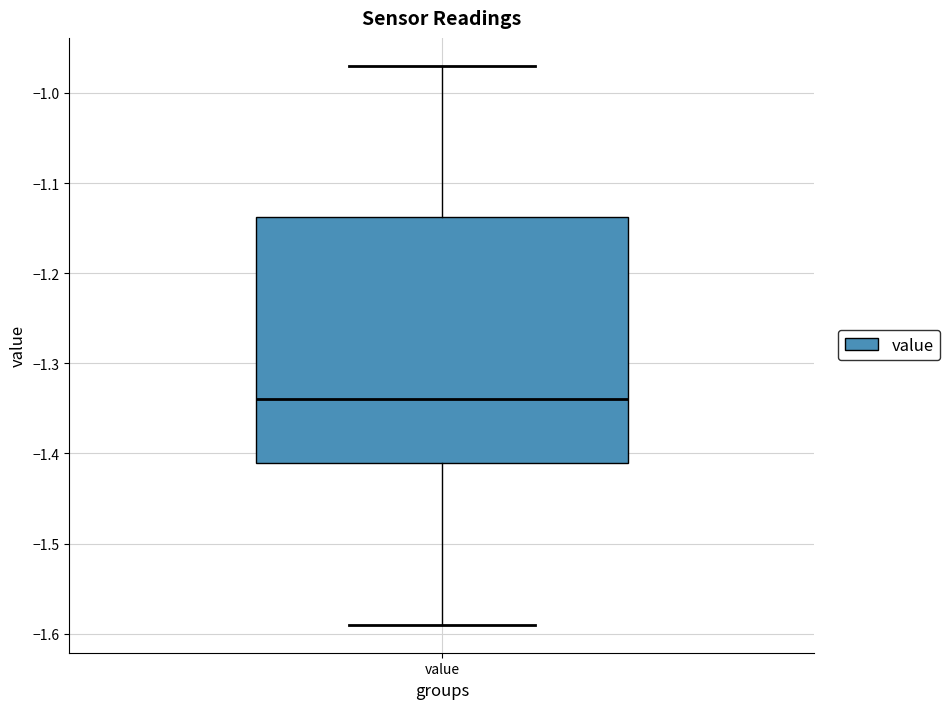

Transcribe this box plot: give where the median line is, the range the box spans, and where the two whiskers end, as read against the y-axis. The values are not printed on the chart, so give them approximately, as read against the axis.

median -1.34, box -1.41 to -1.14, whiskers -1.59 to -0.97